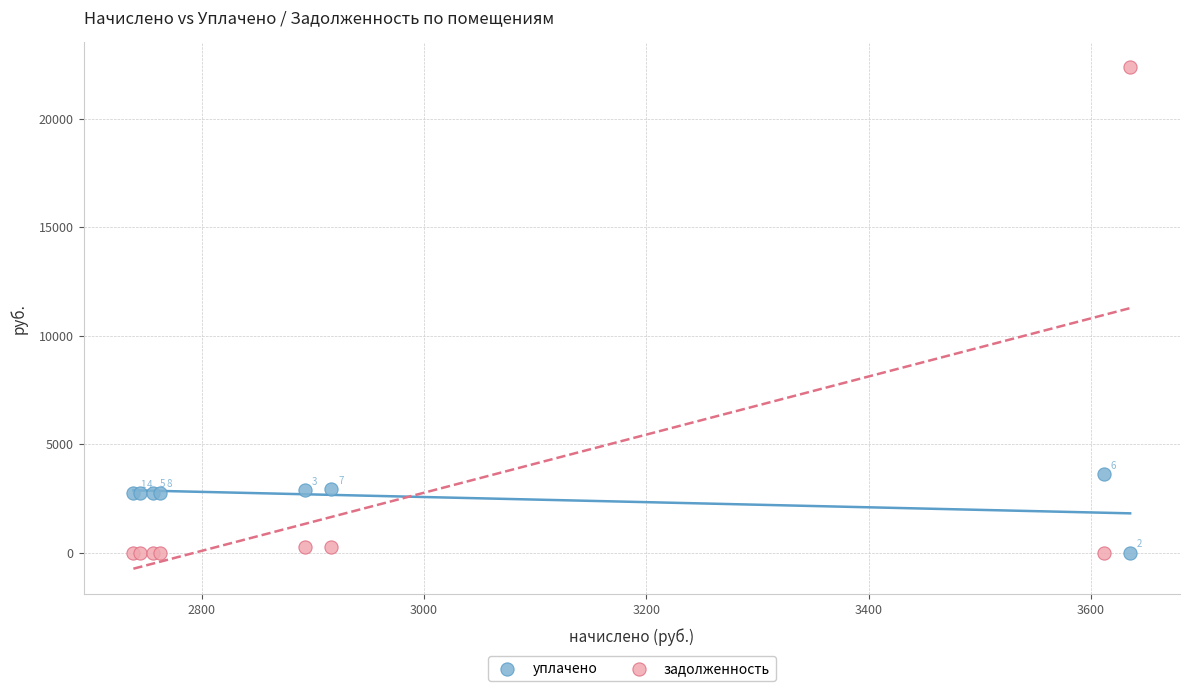

Across all series, what Y value is closest to 11183?

3611.5